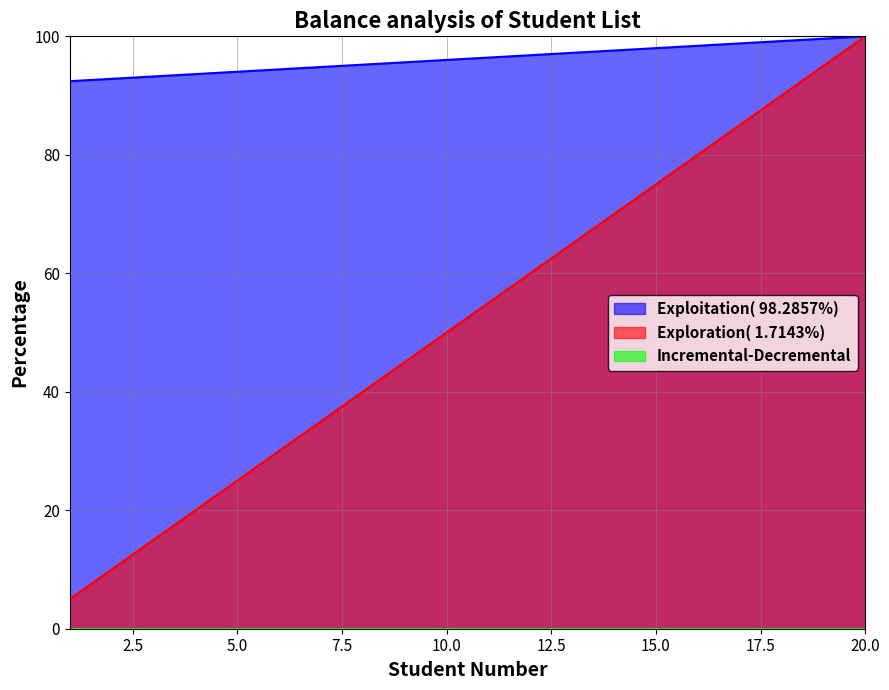

True or false: Exploration and Exploitation cross at least once.

False